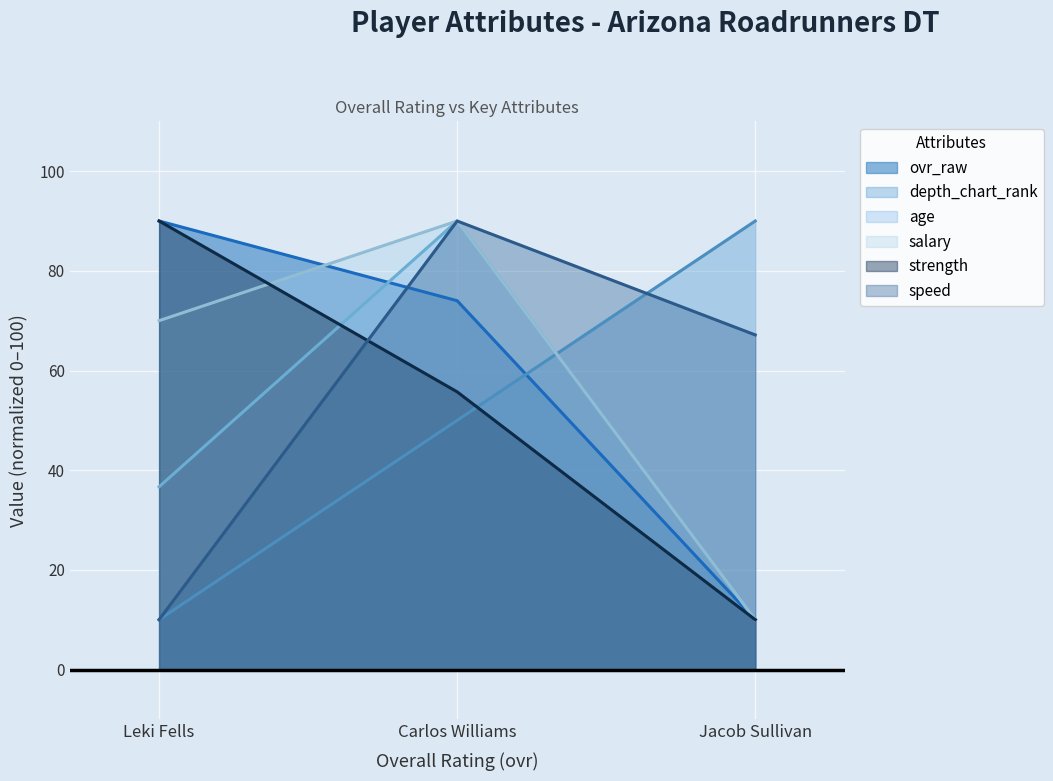

At which label does ovr_raw first exceed 74?

Leki Fells